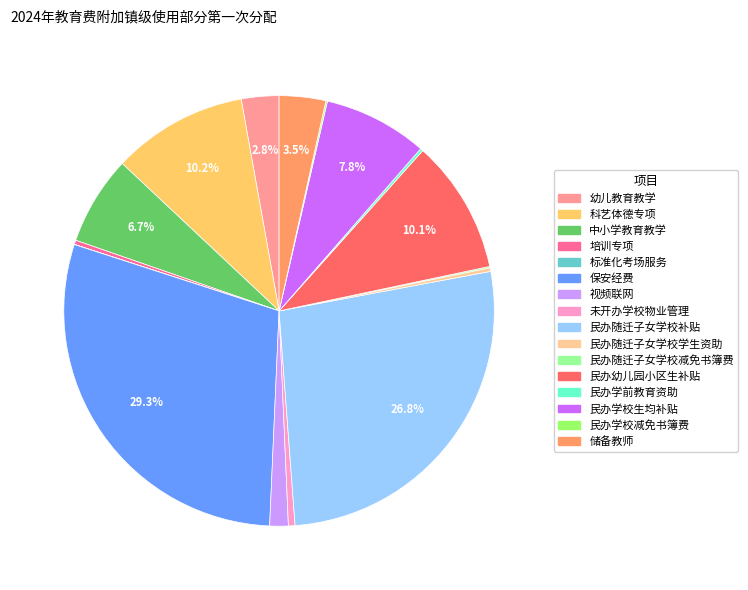

Approximately how many times larger is the value at 科艺体德专项 compared to 保安经费?

0.3